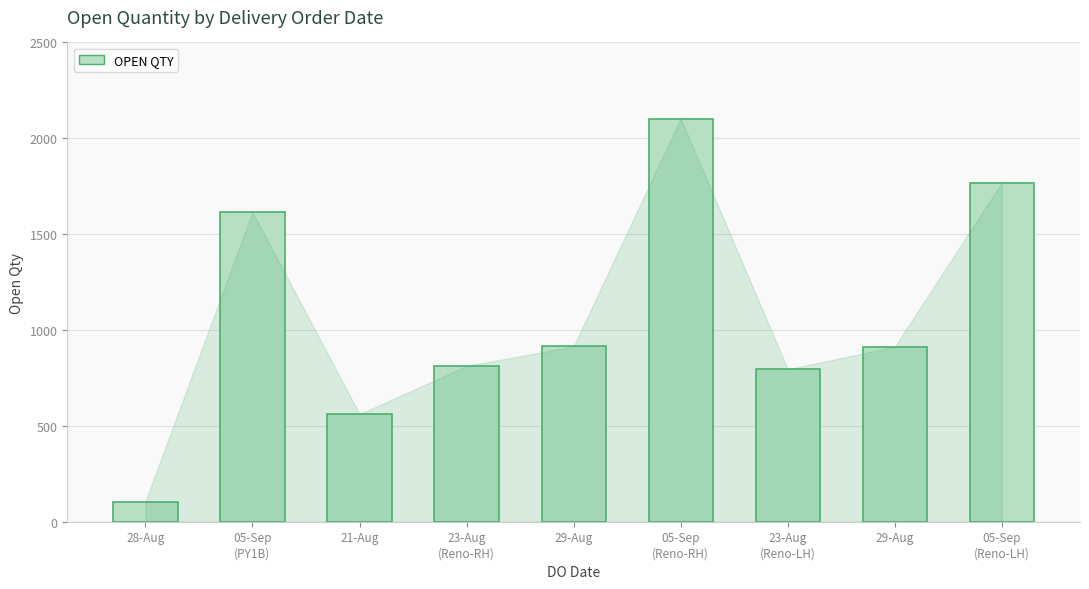

How many data points are less than 913?

4